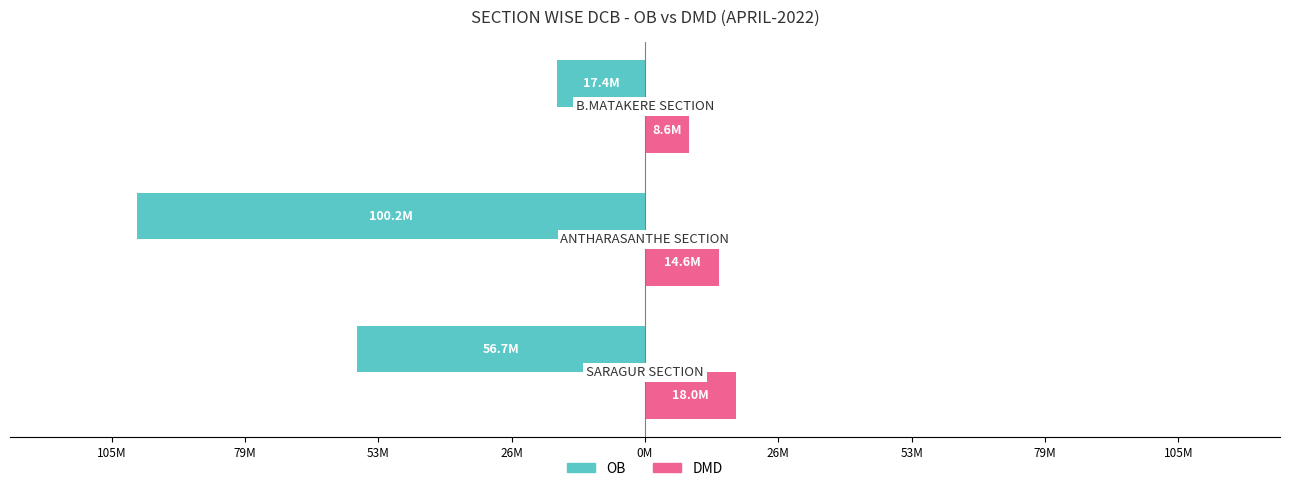

What are all the series names shown in the legend?

OB, DMD